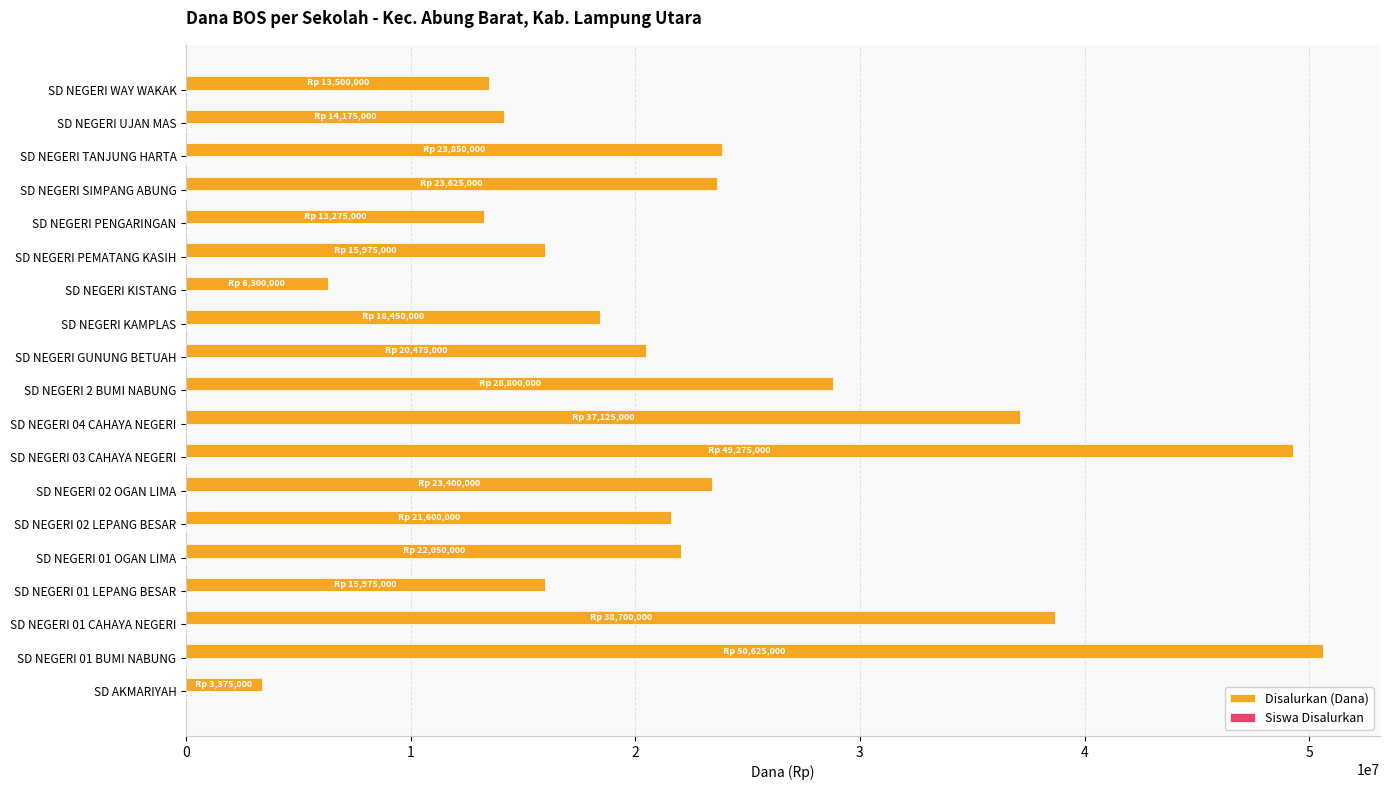

How many categories are shown in the chart?

19